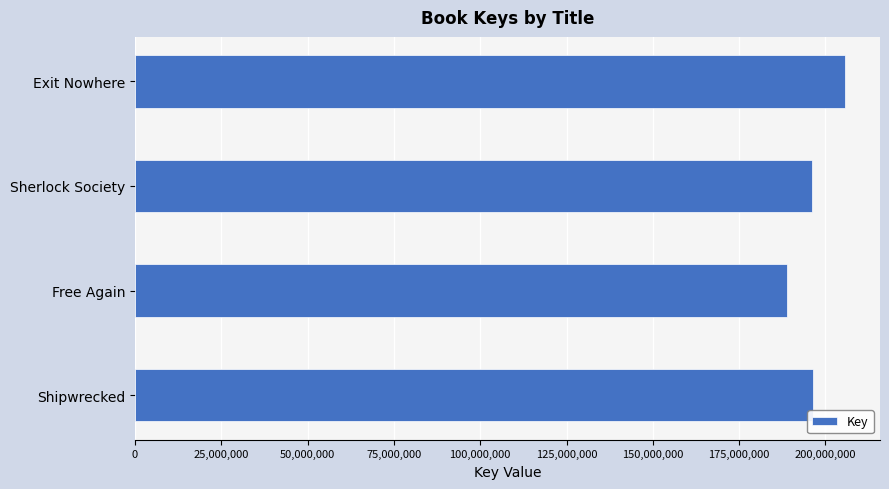

Between Shipwrecked and Exit Nowhere, which is larger?

Exit Nowhere